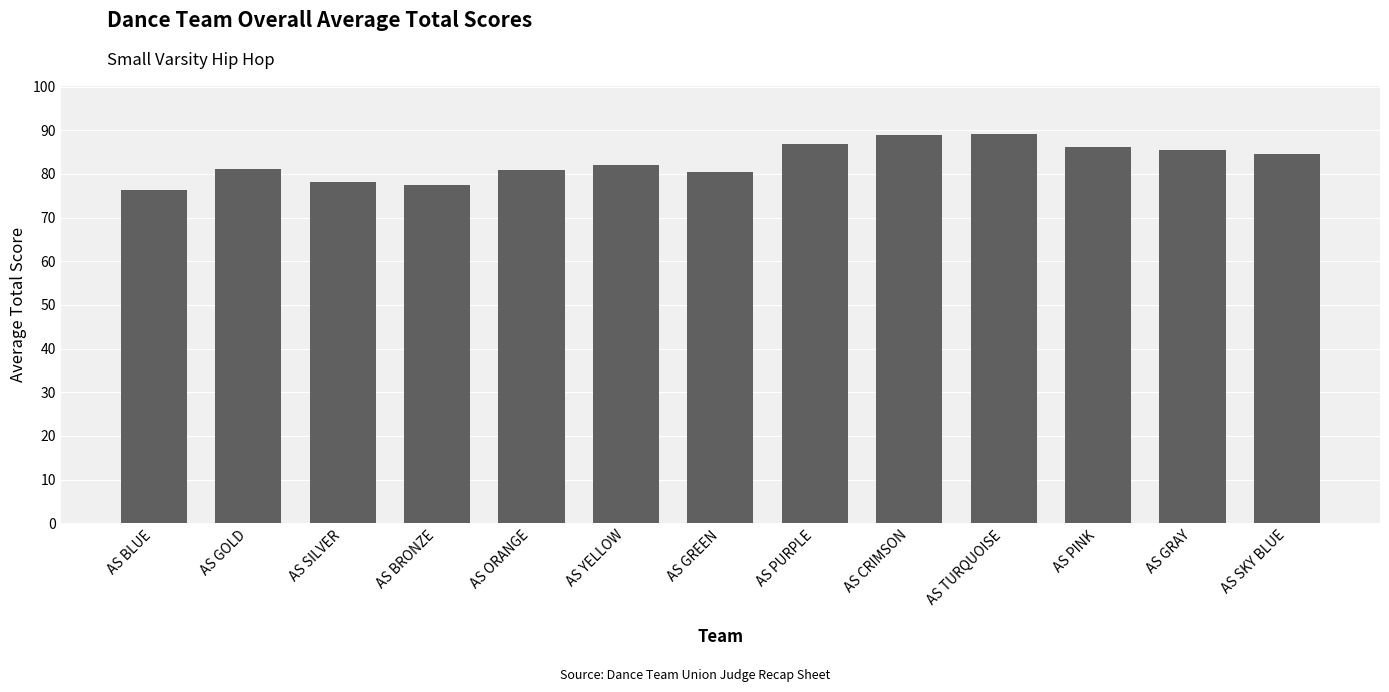

Which has a higher value, AS ORANGE or AS PINK?

AS PINK